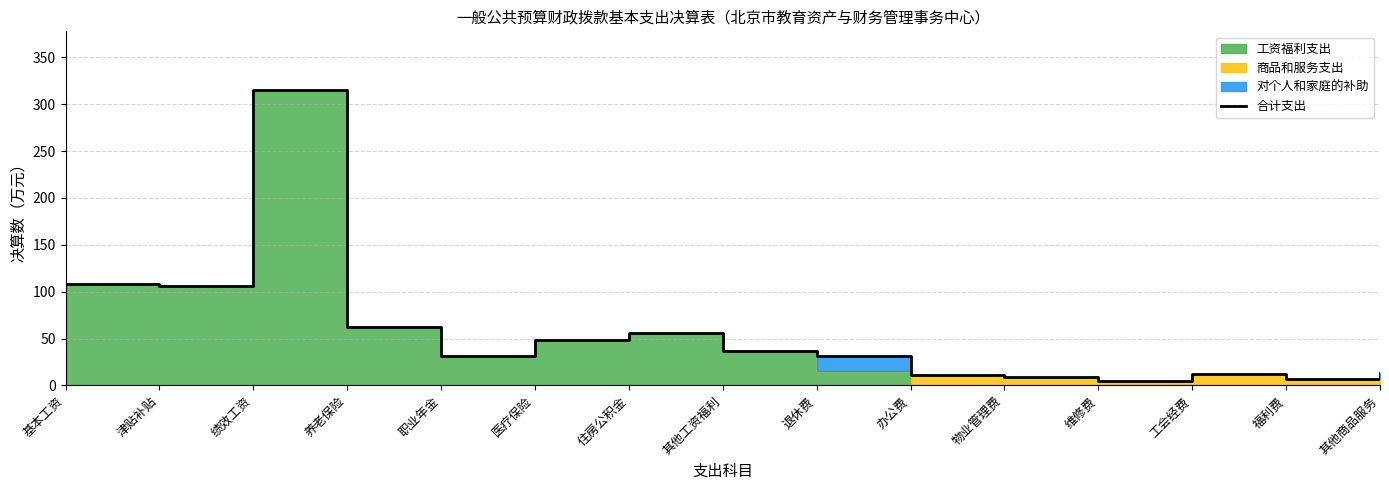

How many interior local peaks (higher than both neighbors) does the data have?

3